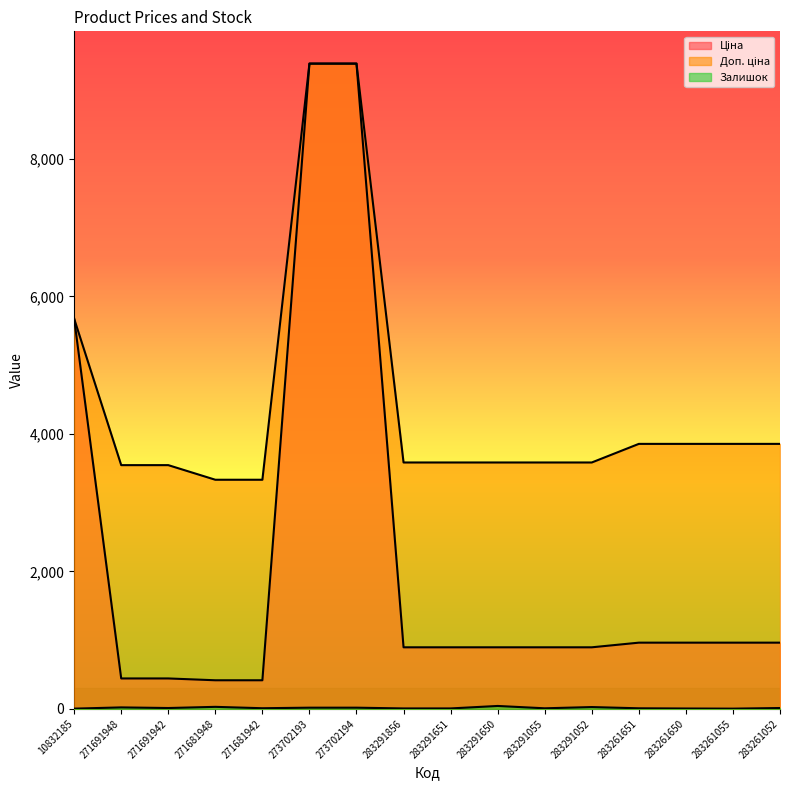

How many data points in Залишок are less than 13?

8